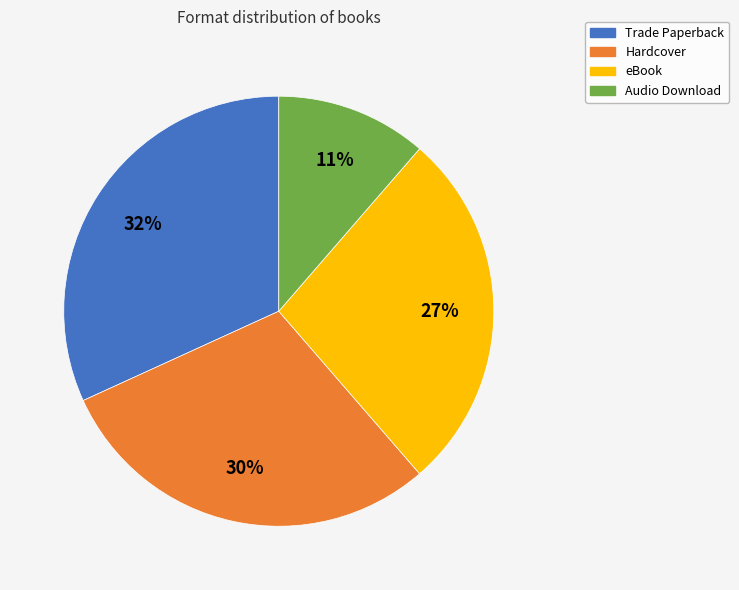

Is Audio Download the majority of the pie?

No